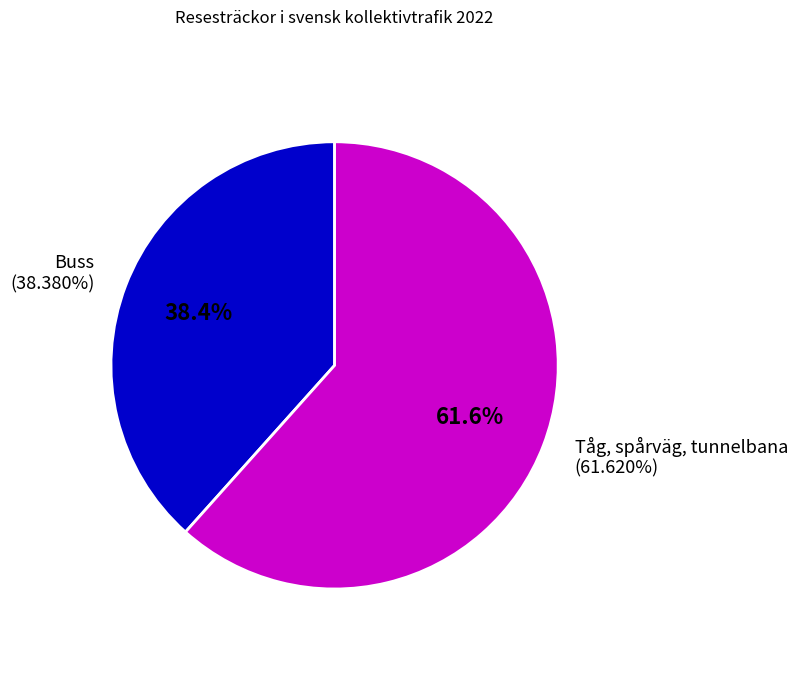

To the nearest percent, what is the difference between the Tåg, spårväg, tunnelbana and Buss slice percentages?

23%